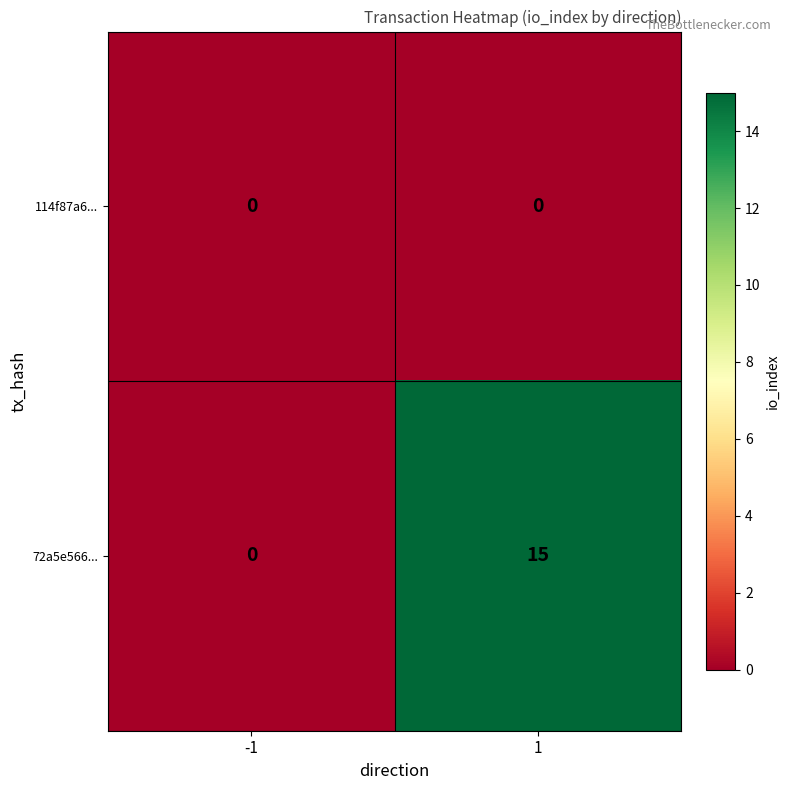

Rank the series by their maximum value, from lowest to highest.

114f87a6..., 72a5e566...